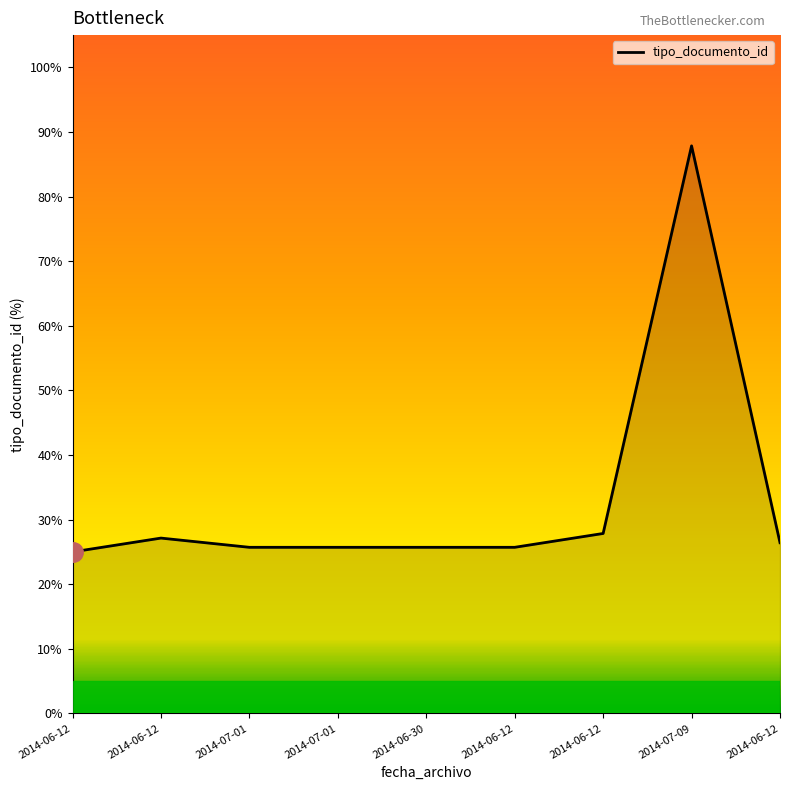

Reading right to left, list all the values displayed in this chart.

2014-06-12=26.4	2014-07-09=87.9	2014-06-12=27.9	2014-06-12=25.7	2014-06-30=25.7	2014-07-01=25.7	2014-07-01=25.7	2014-06-12=27.1	2014-06-12=25.0